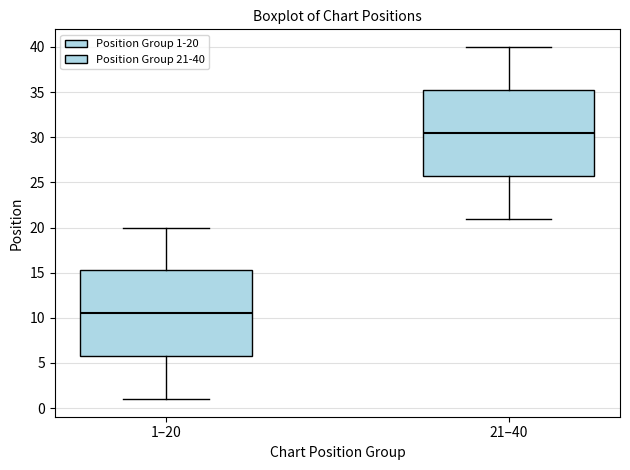

Reading left to right, transcribe this box plot: for each box, give where its median line is, the range the box spans, and where its two whiskers end, as read against the y-axis. The values are not printed on the chart, so give them approximately, as read against the axis.

1–20: median 10.5, box 6.0 to 15.5, whiskers 1.0 to 20.0
21–40: median 30.5, box 26.0 to 35.5, whiskers 21.0 to 40.0